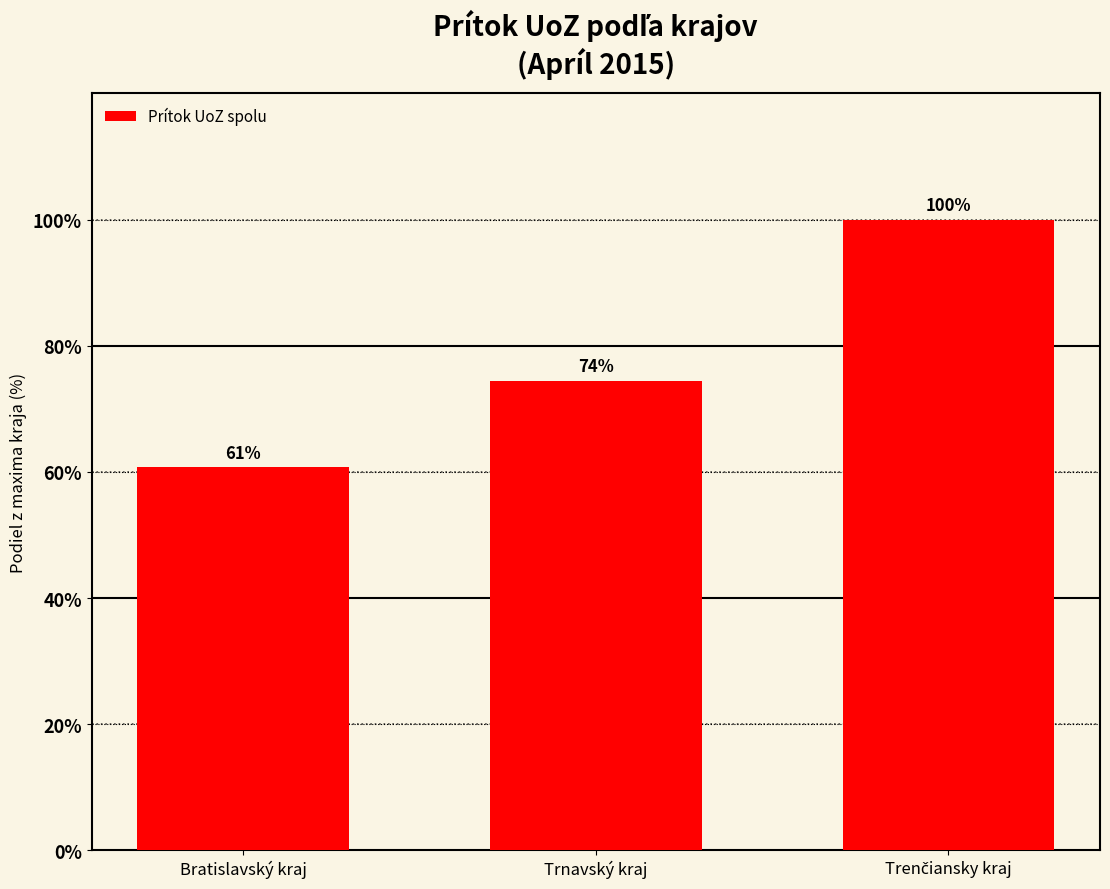

Is it true that the value at Trnavský kraj is 74.5?

True